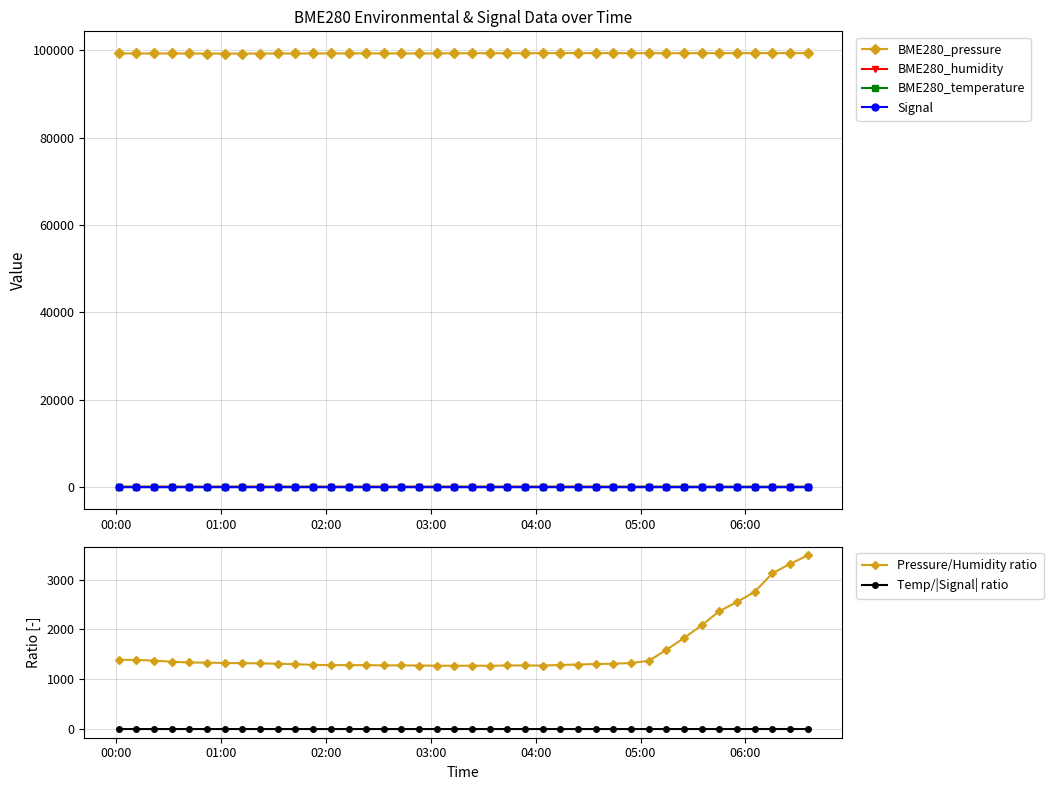

True or false: Signal has more than 2 interior local peaks.

True